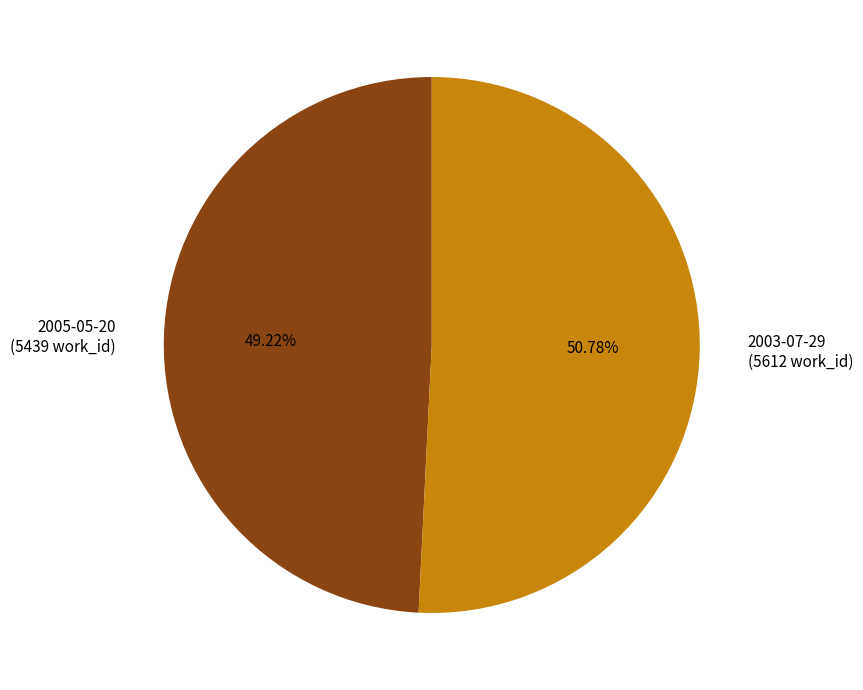

What is the largest slice in the pie chart?

2003-07-29